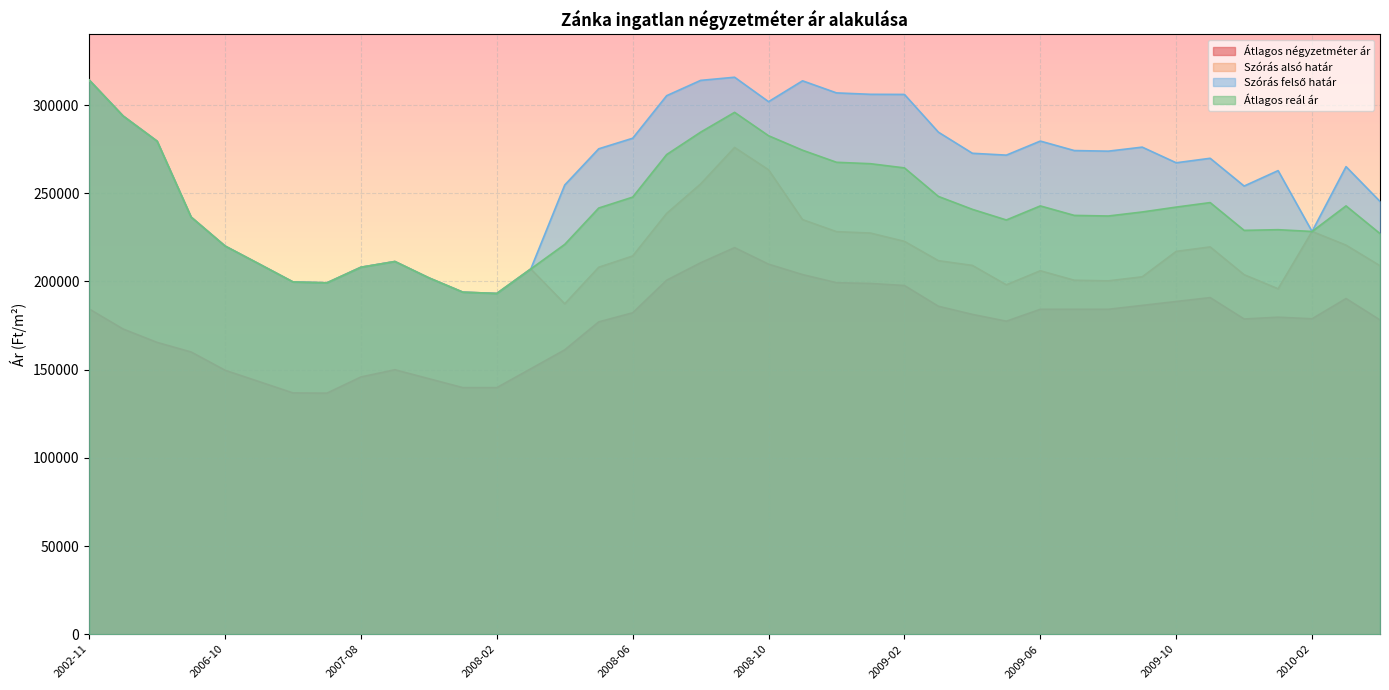

The value of Szórás alsó határ at 2009-07 is 130532. True or false?

False